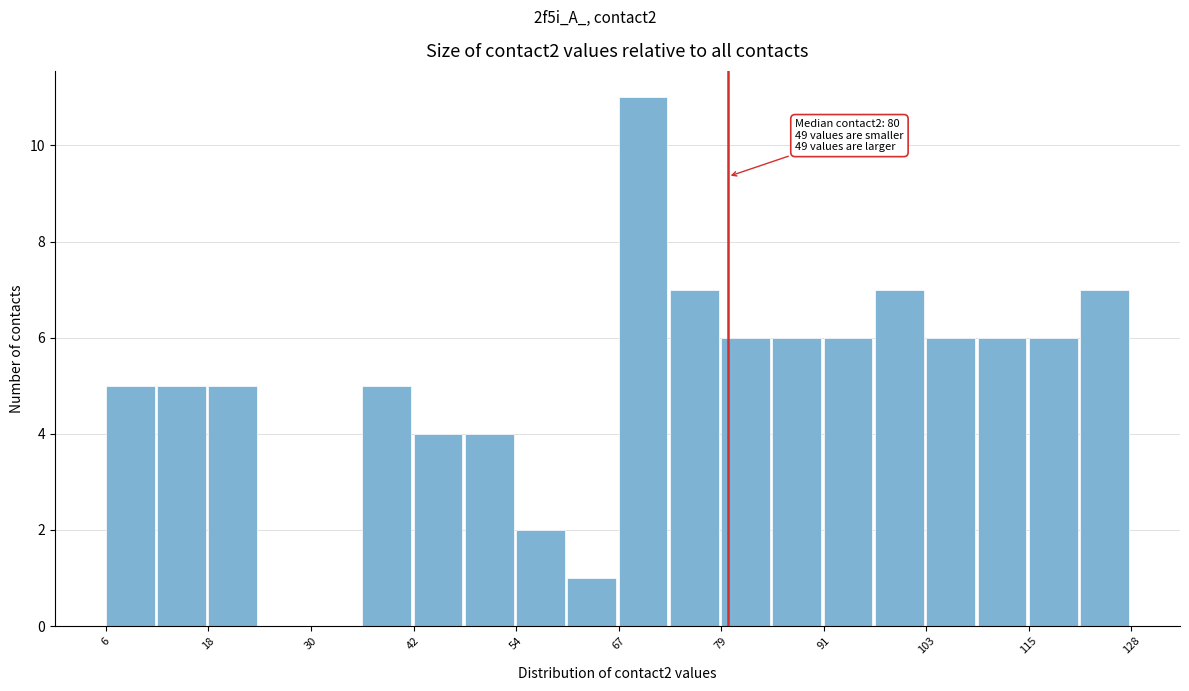

Read against the x-axis, roughly where is the centre of the tallest bar?

70